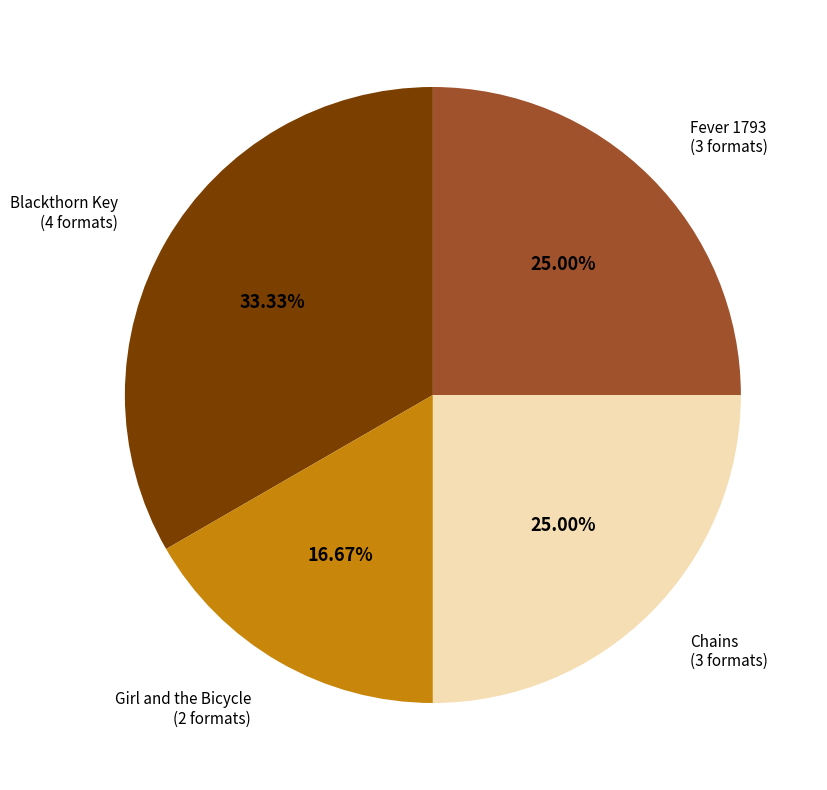

Count the number of slices in the pie.

4